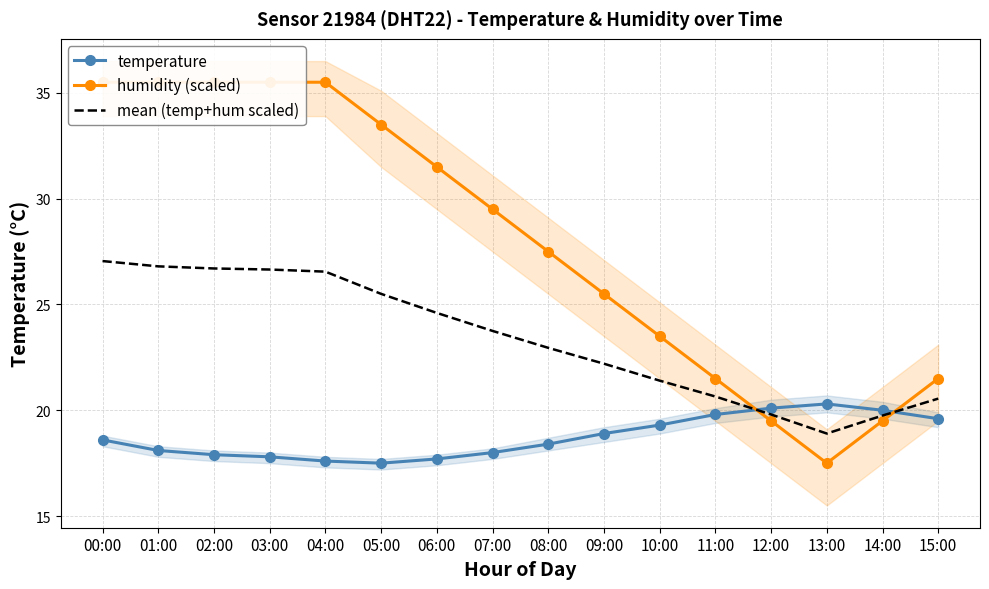

The value of temperature at 04:00 is 17.6. True or false?

True